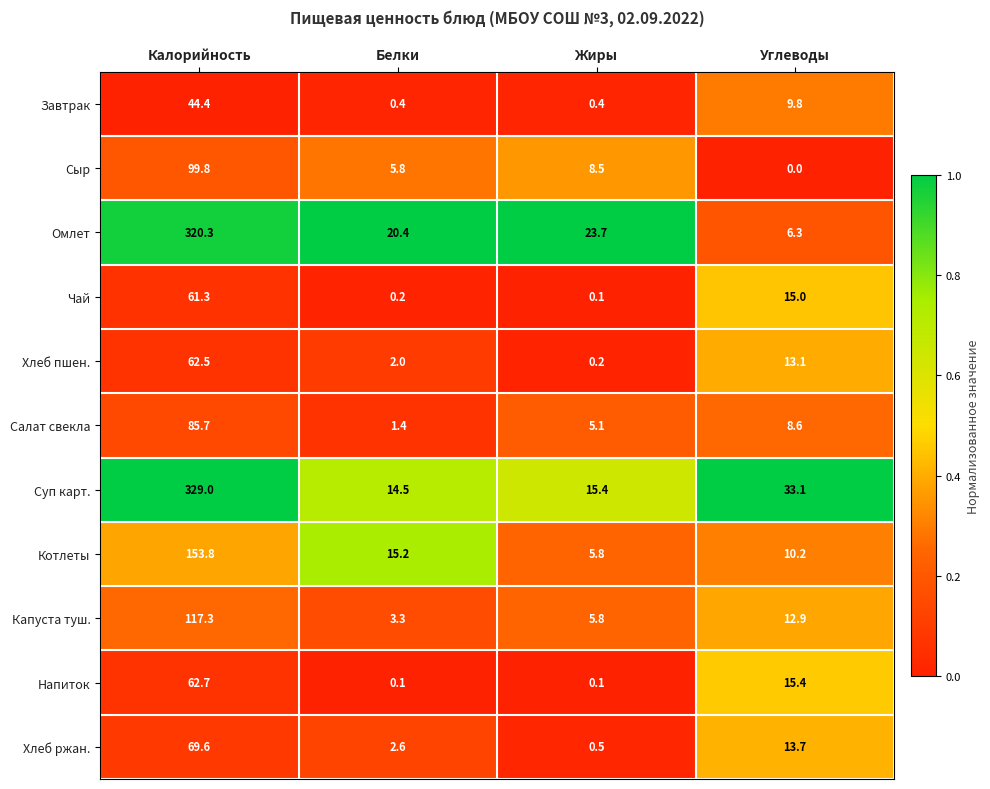

What is the highest value of the Котлеты series?

153.8